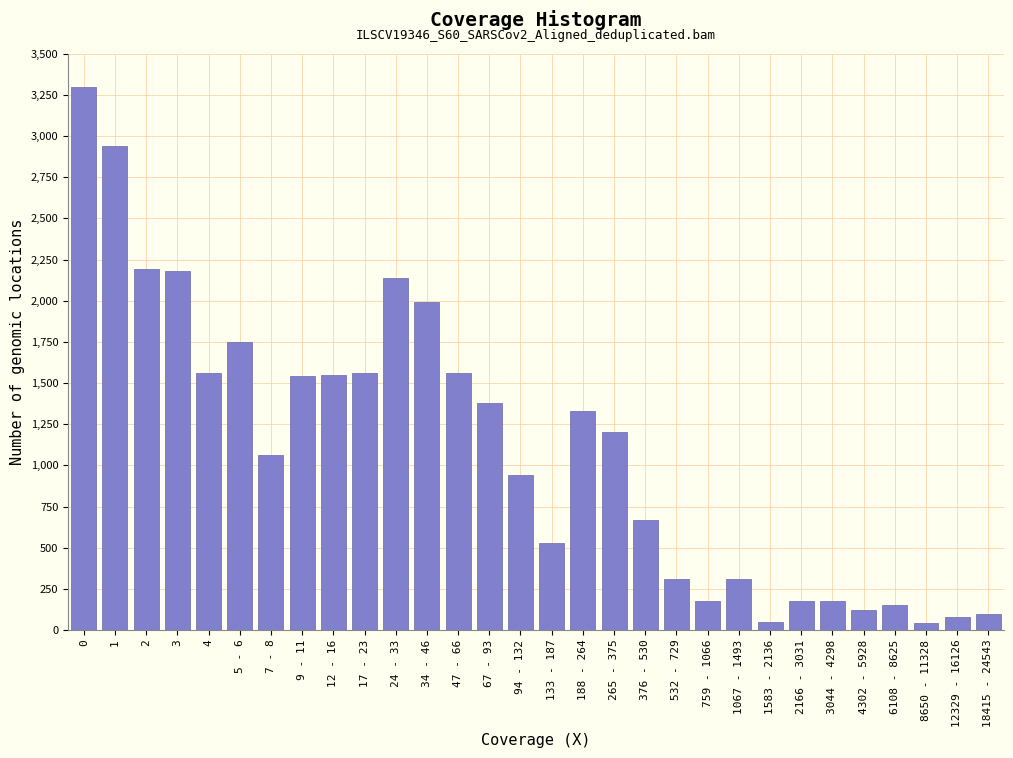

What is the sum of all values?

33055